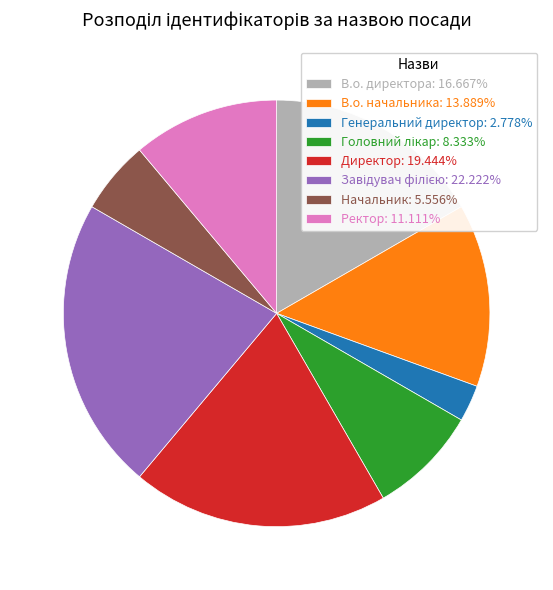

Is there any slice that represents more than half of the pie?

No